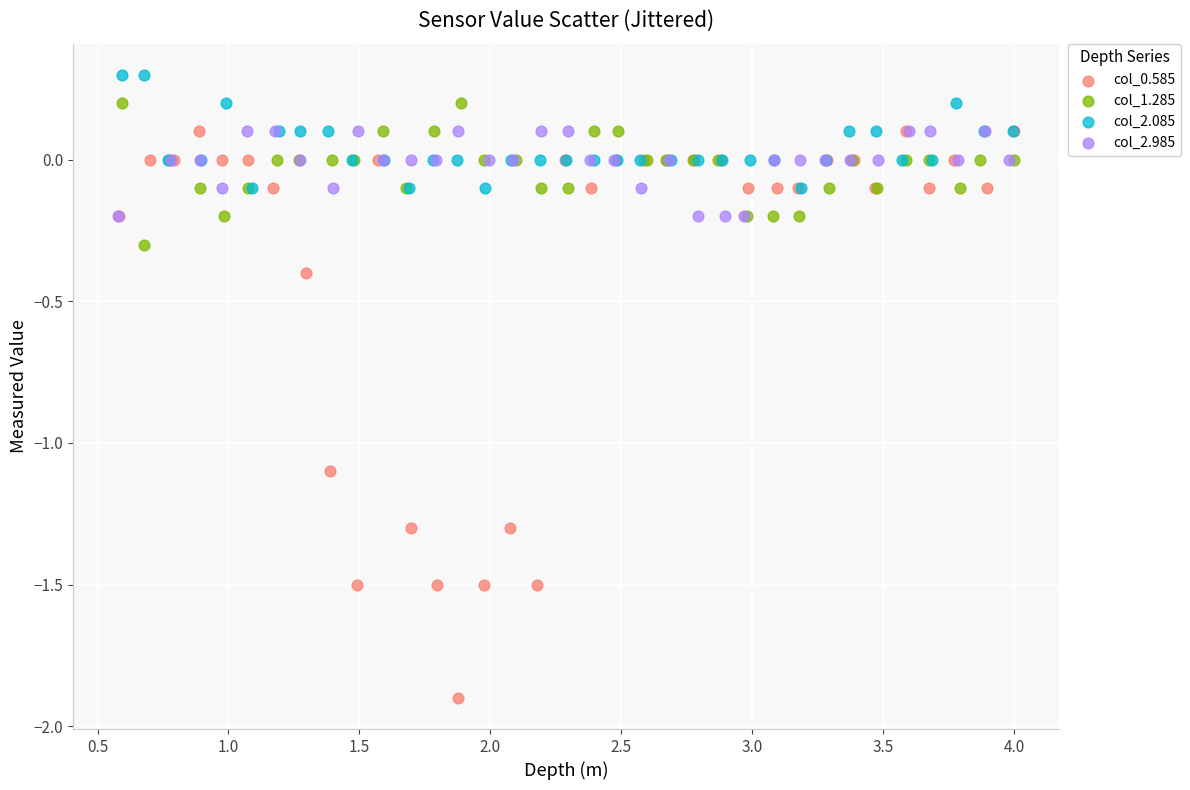

Which series reaches the maximum Y coordinate?

col_2.085